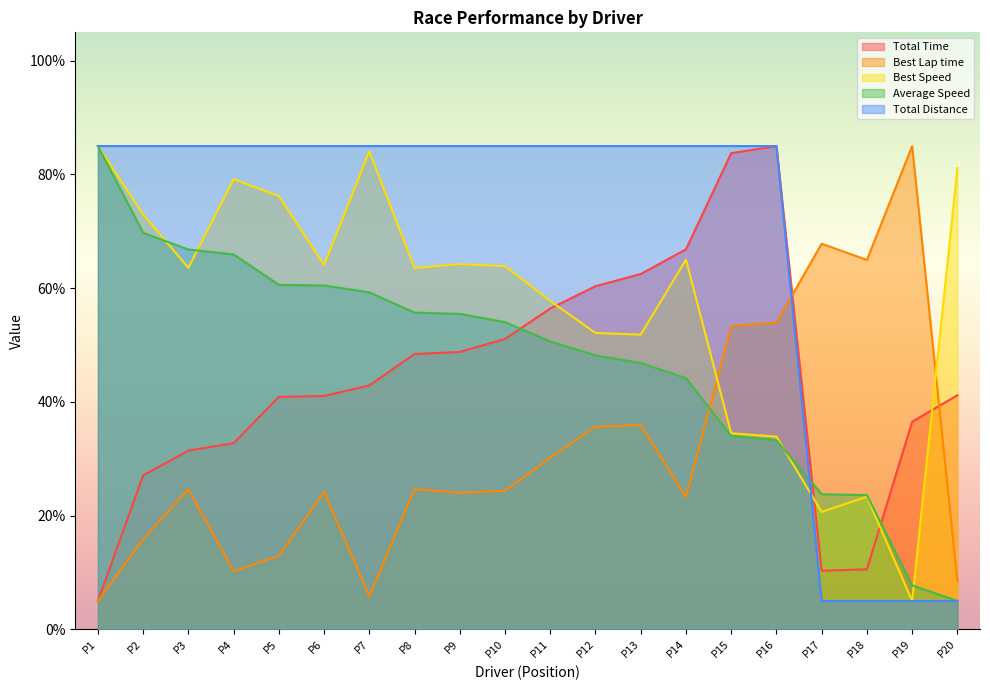

At which label is Total Time closest to 44?

P7